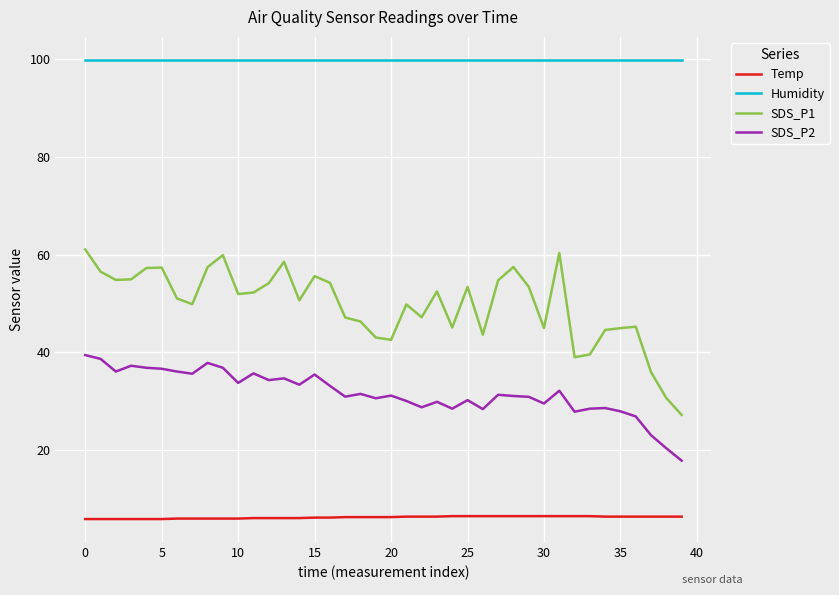

How many lines are shown in the chart?

4